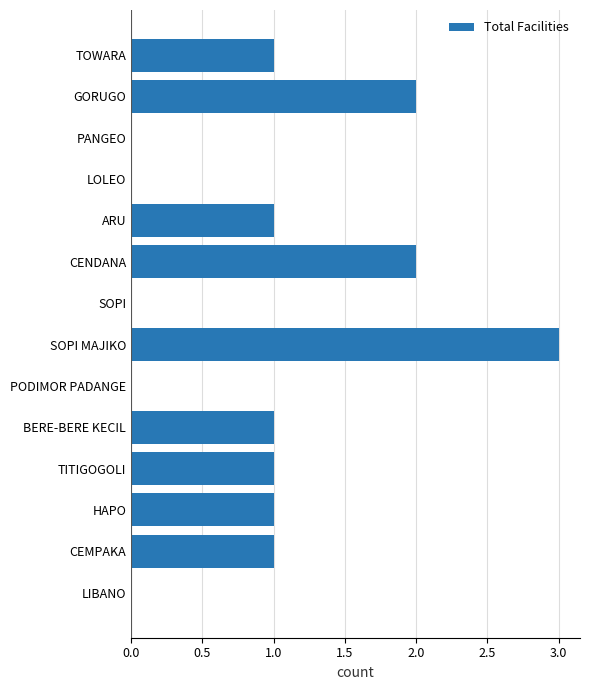

Which has a higher value, CEMPAKA or GORUGO?

GORUGO